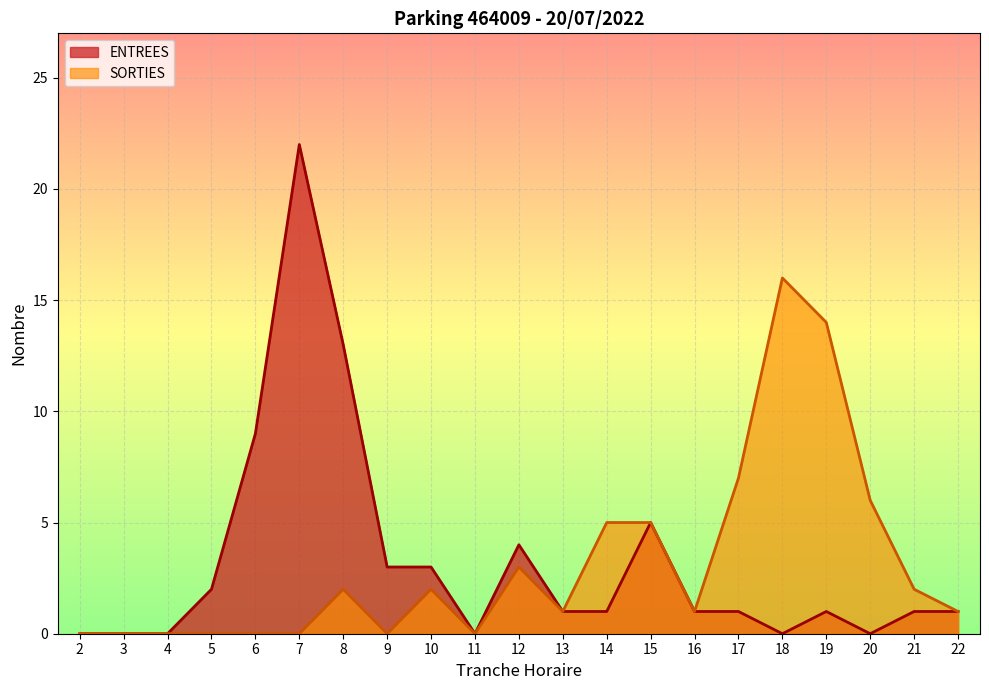

List the series in order of their peak value, highest first.

ENTREES, SORTIES